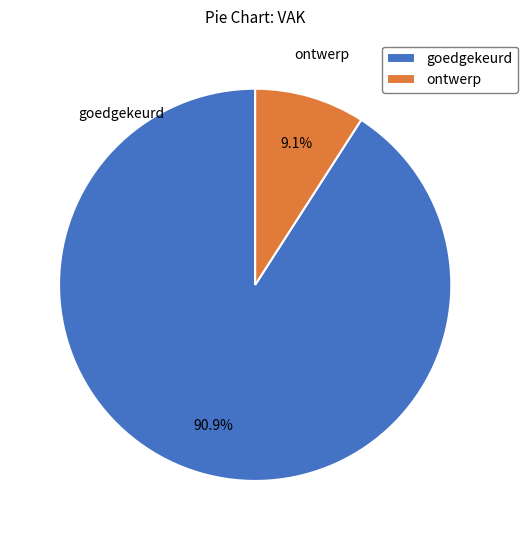

Which slice is the largest?

goedgekeurd